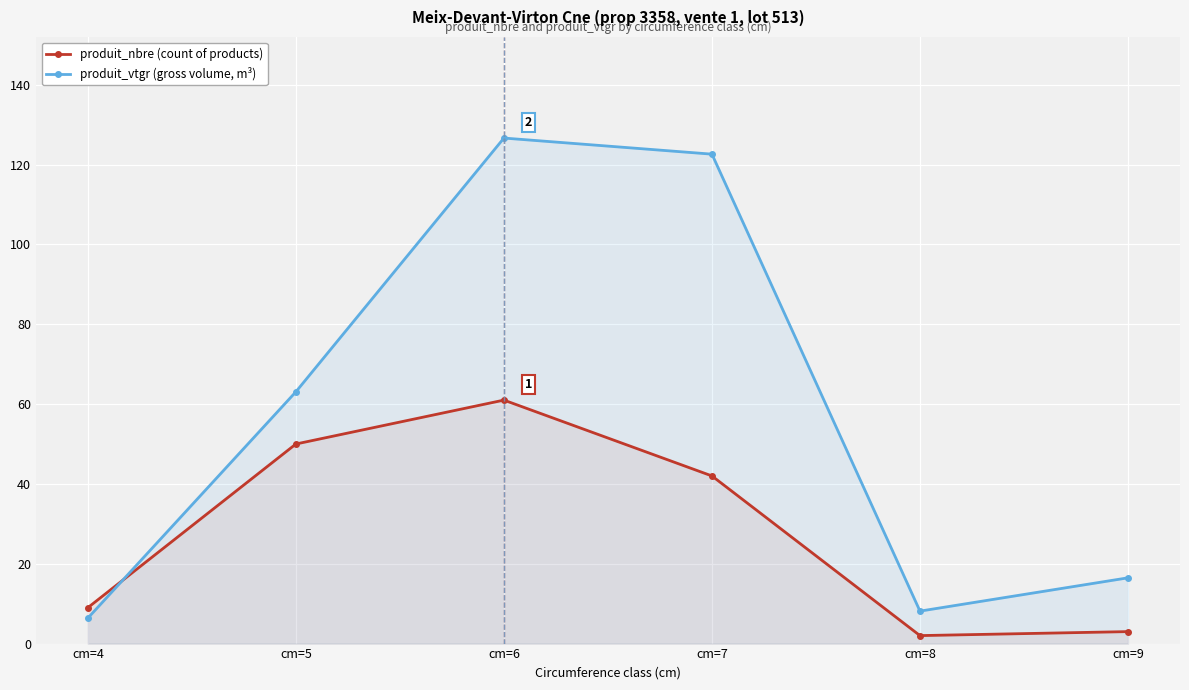

What is the sum of all produit_vtgr (gross volume, m³) values?

343.3